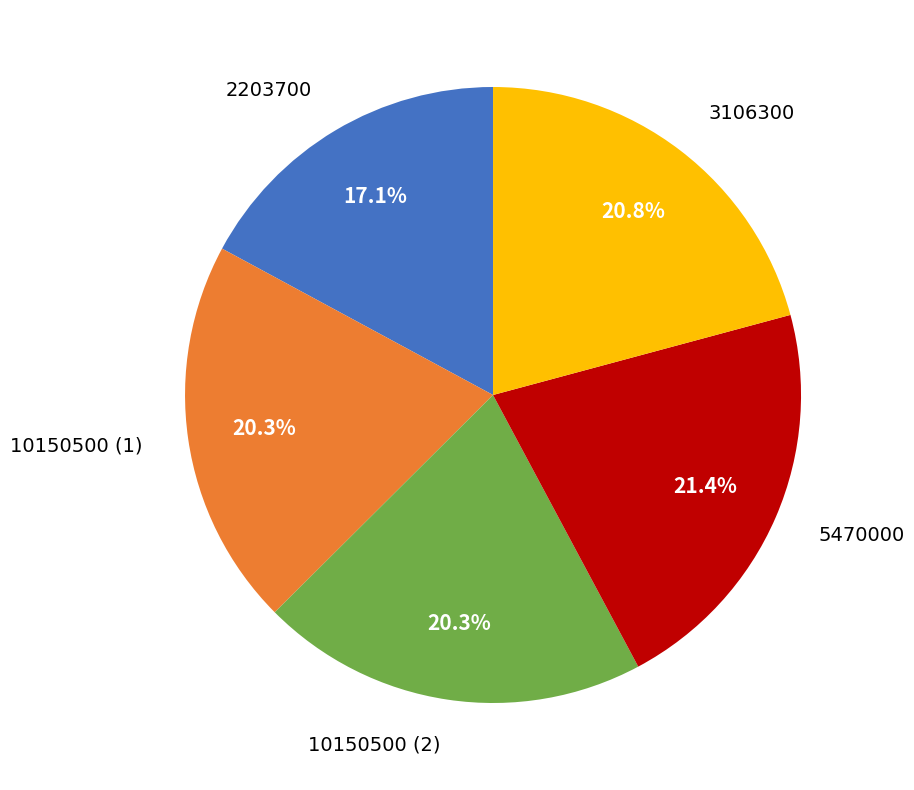

Is there any slice that represents more than half of the pie?

No